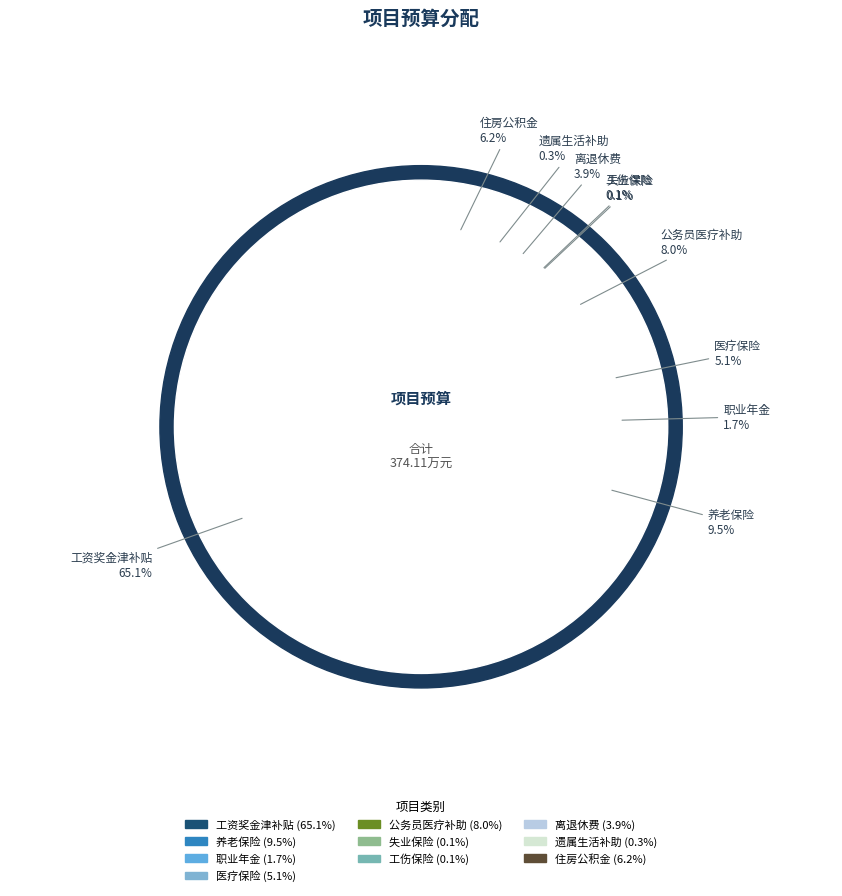

Which category accounts for the majority?

工资奖金津补贴